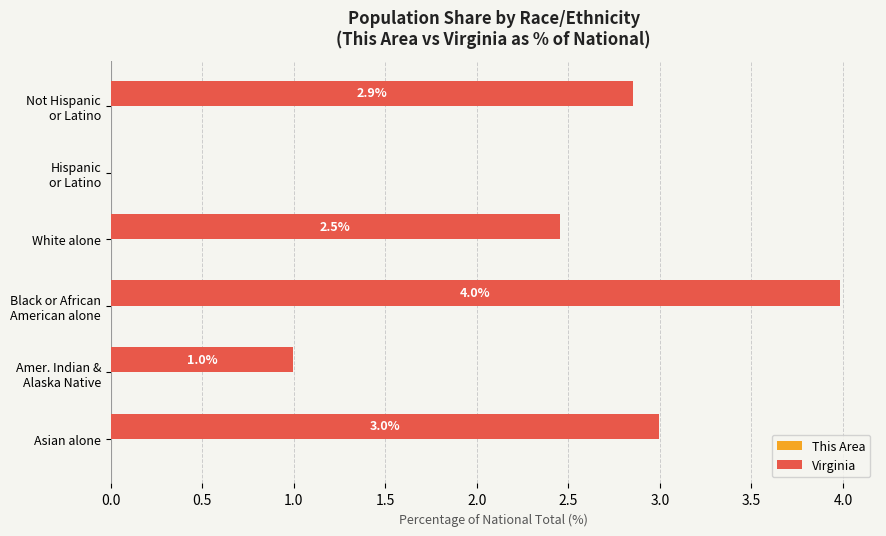

Which series has the largest total across all categories?

Virginia